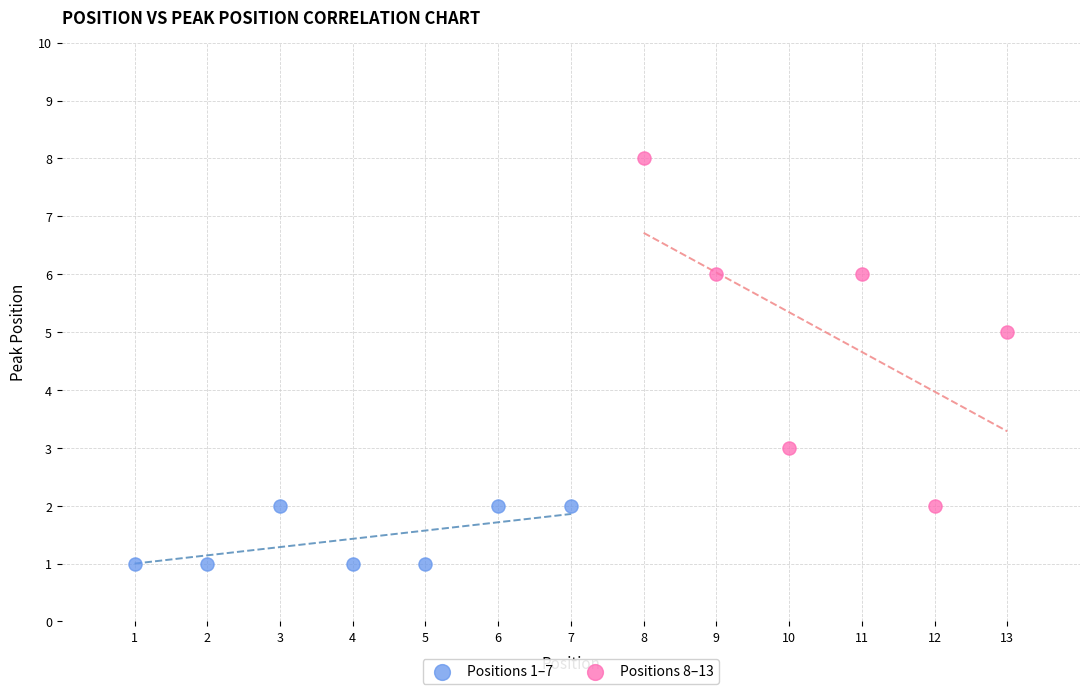

Which series has the widest spread of Y values?

Positions 8–13